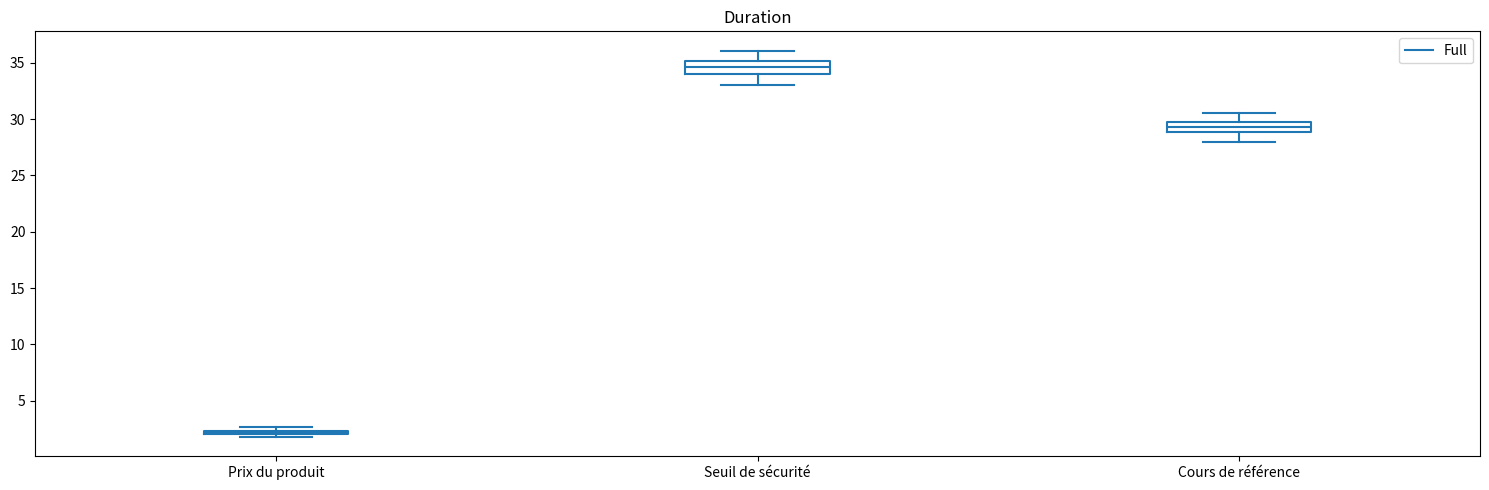

Where does the median line of the box for Seuil de sécurité sit on the y-axis? The values are not printed on the chart, so give them approximately, as read against the axis.

34.5